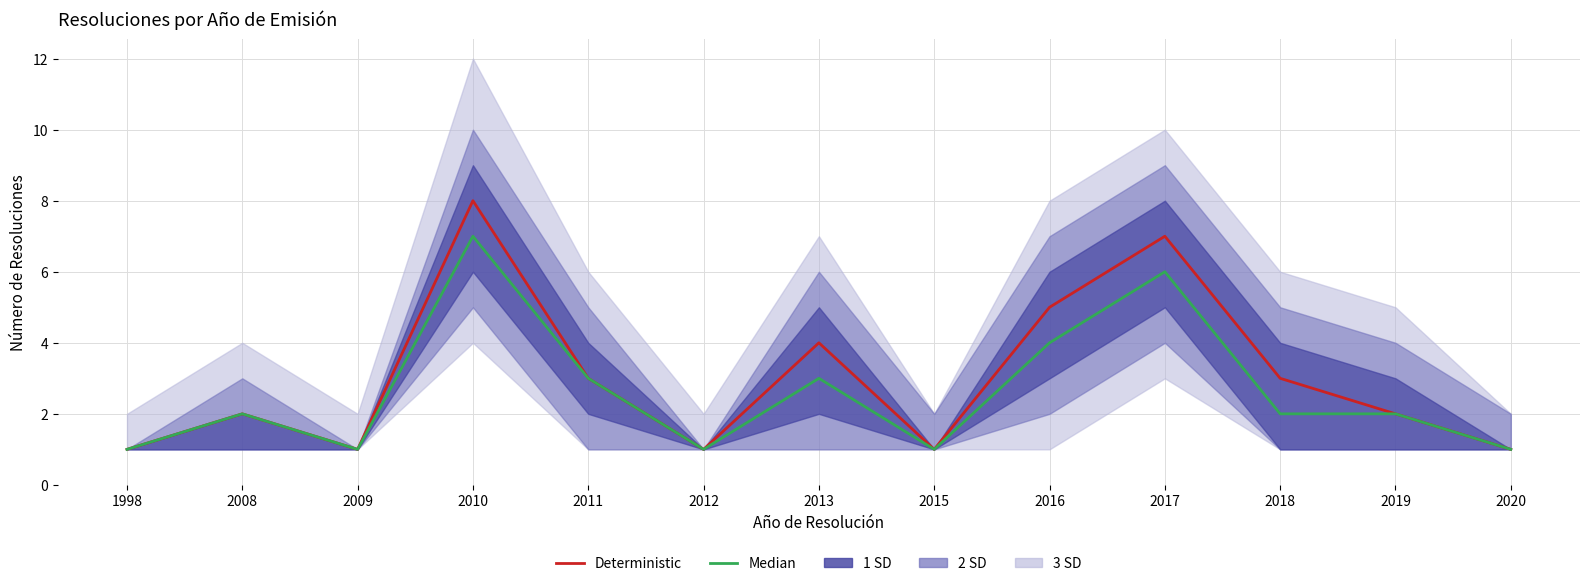

Is it true that Deterministic equals 2 at 2009?

False